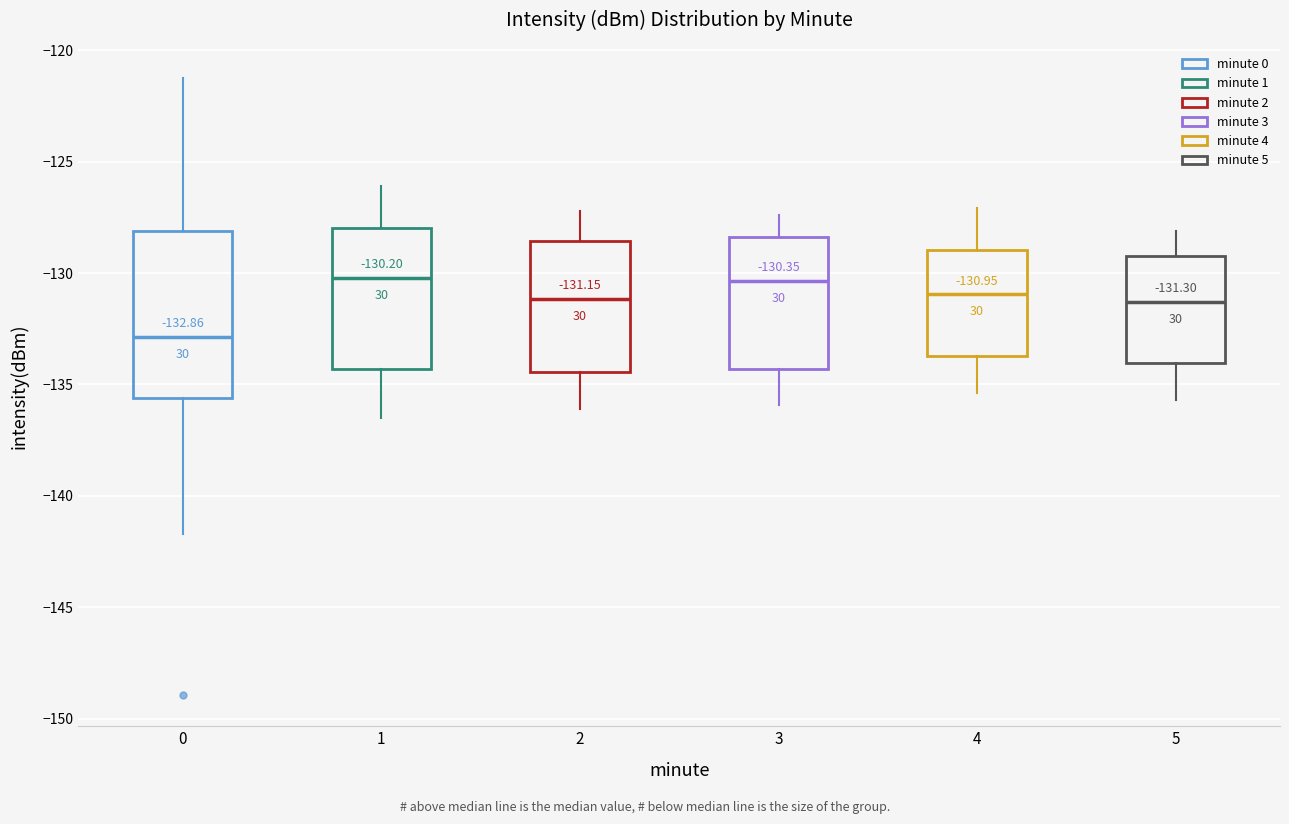

Comparing the boxes themselves (not the whiskers), which one is the tallest?

0